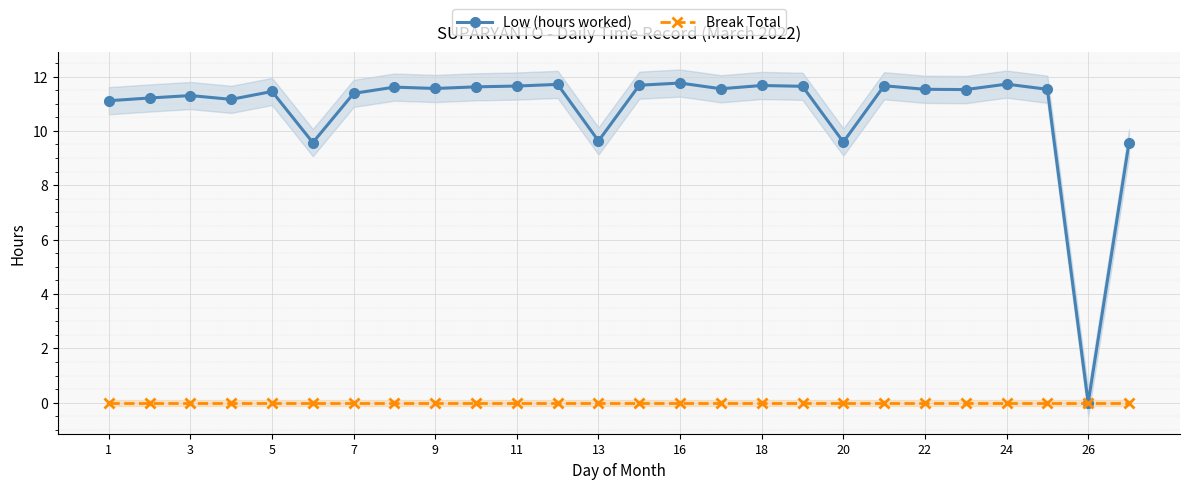

At which label does Low (hours worked) reach its minimum?

26